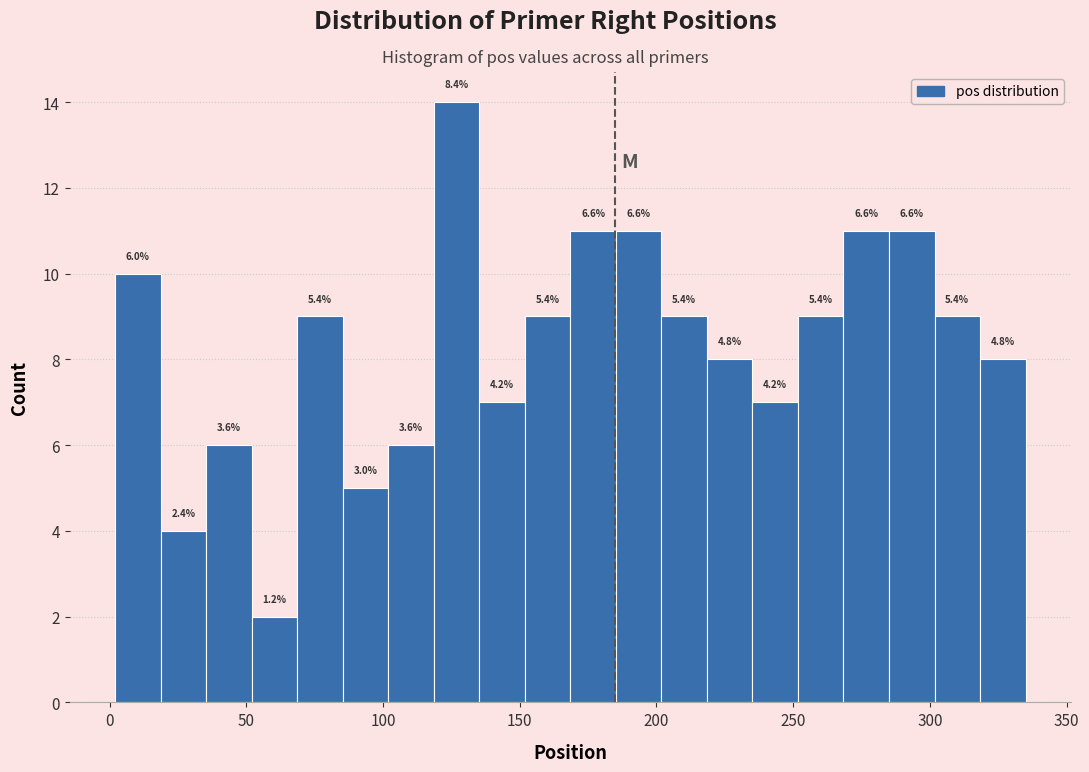

Read against the x-axis, roughly where is the centre of the tallest bar?

125